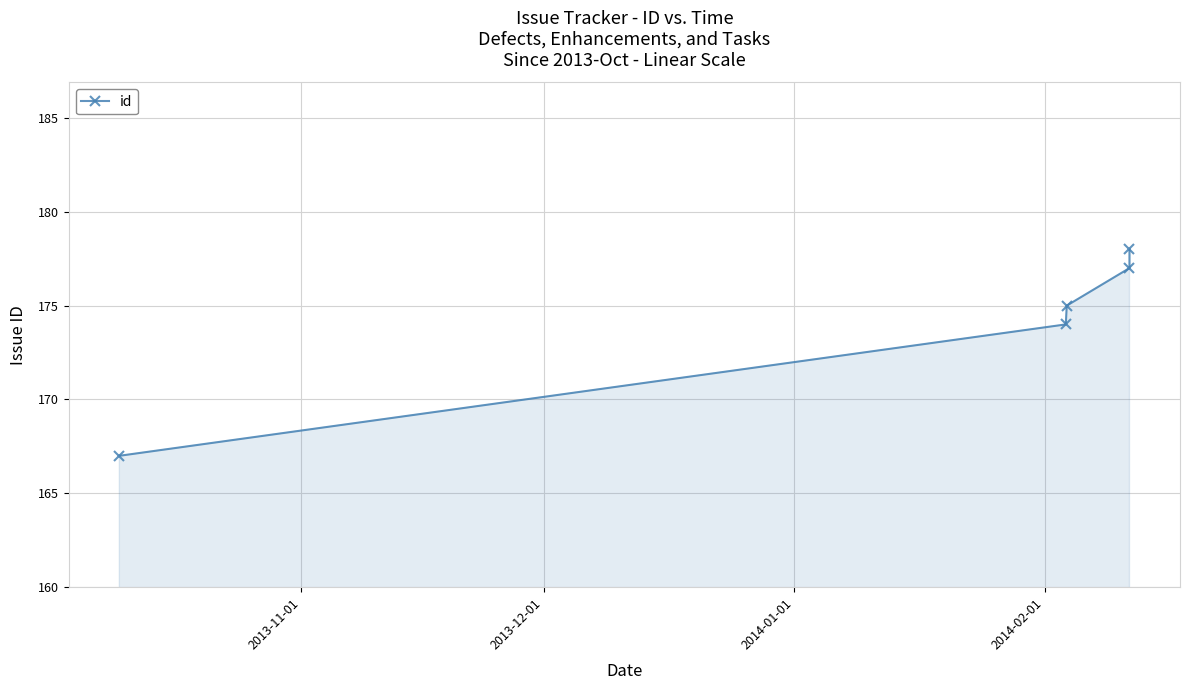

How many lines are shown in the chart?

1